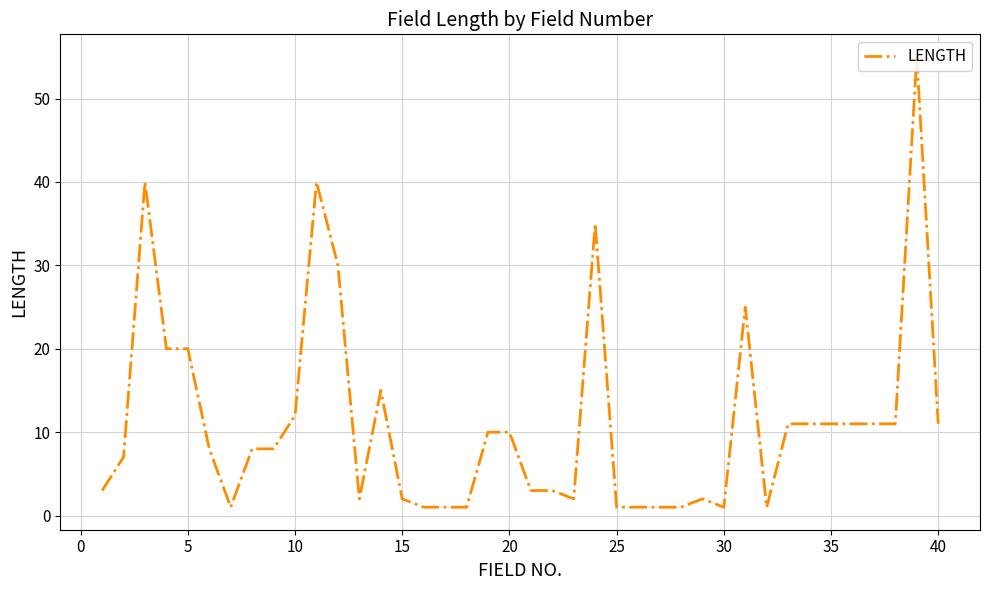

What is the maximum value shown in the chart?

55